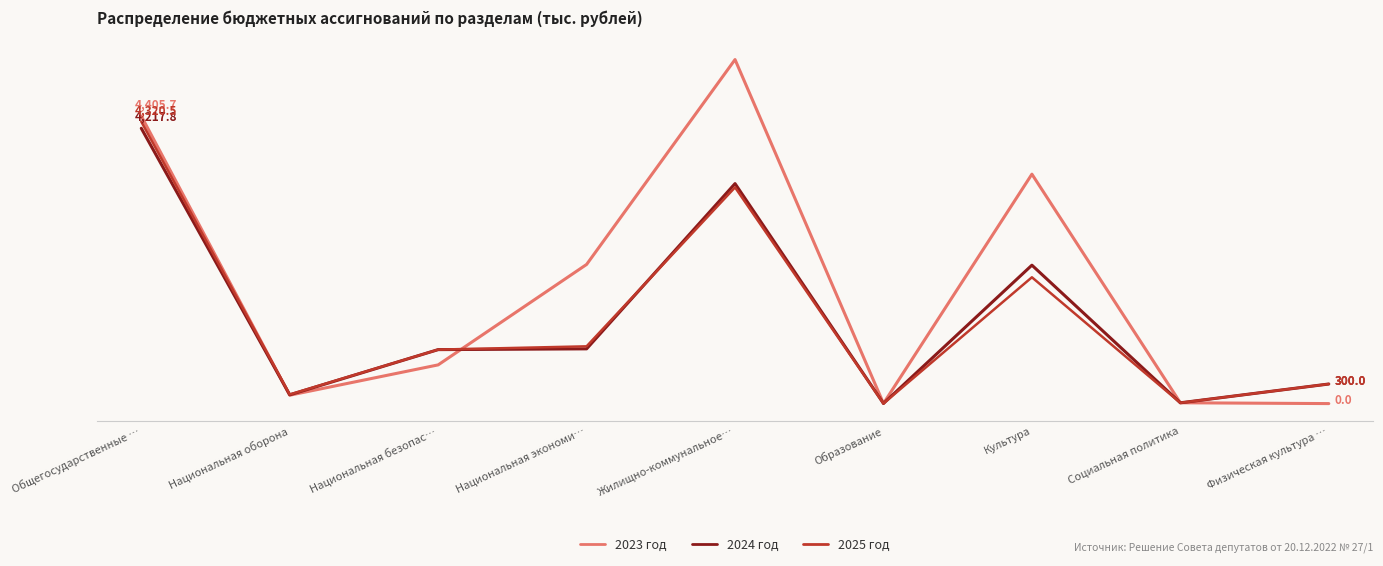

Where does the 2024 год series first go above 827?

Общегосударственные …